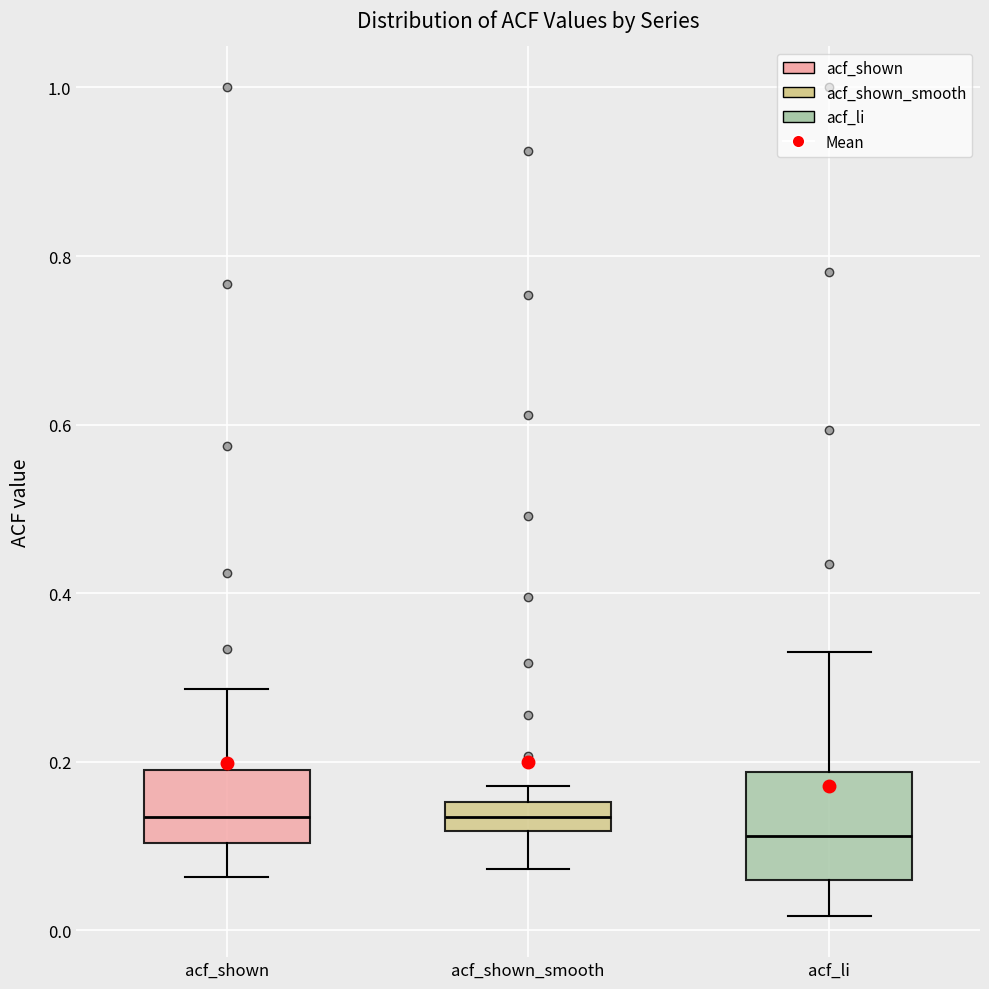

Where is the lower edge of the box for acf_shown on the y-axis? The values are not printed on the chart, so give them approximately, as read against the axis.

0.10